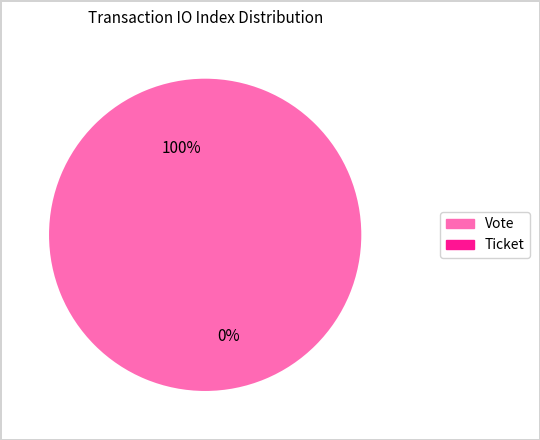

How many segments does this pie chart have?

2